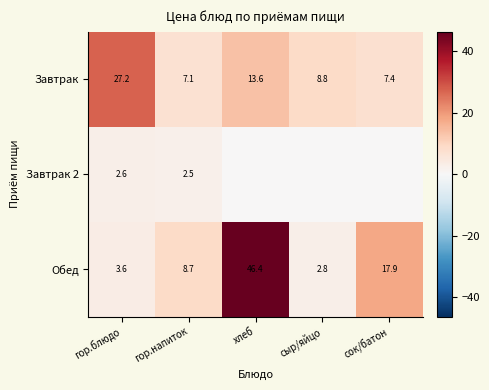

What is the difference between the second highest and minimum values in the Завтрак series?

6.5